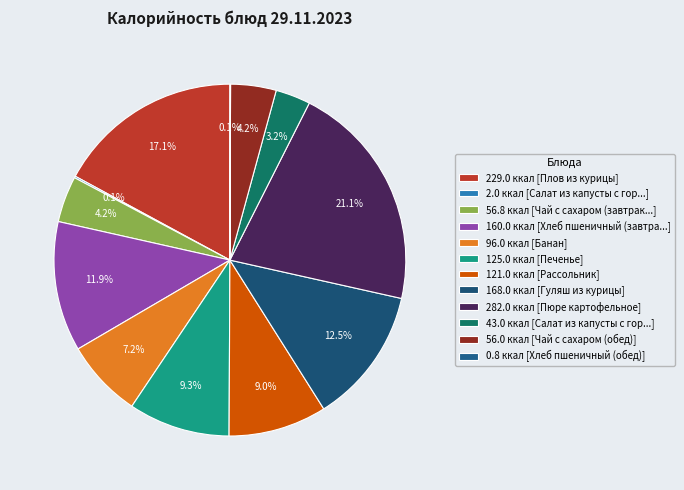

Which category has the smallest portion of the pie?

Хлеб пшеничный (обед)